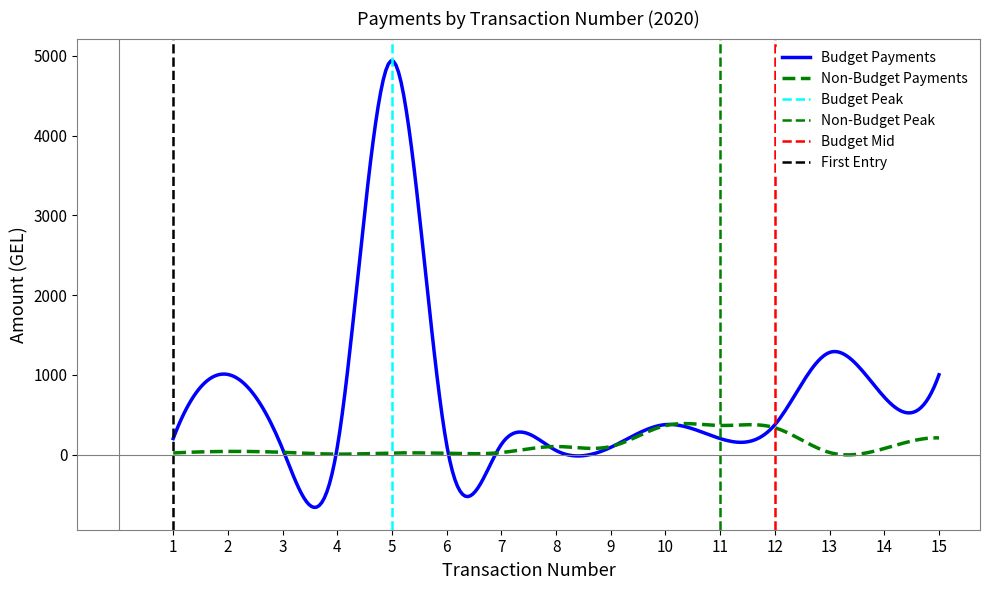

How many interior local peaks does the Budget Payments series have?

5